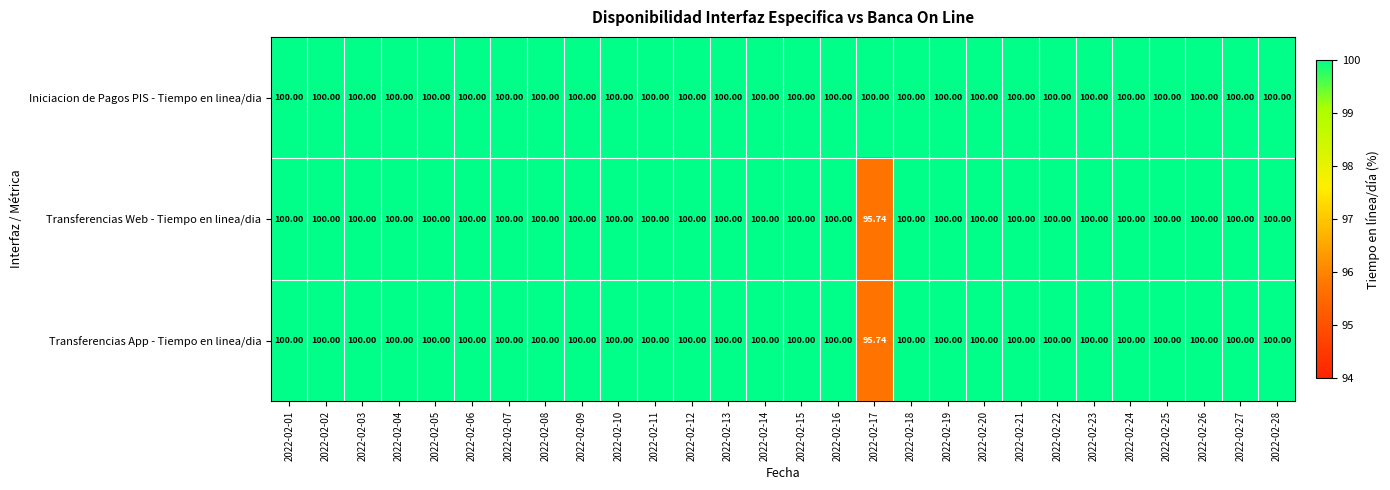

How many distinct data groups are displayed?

3